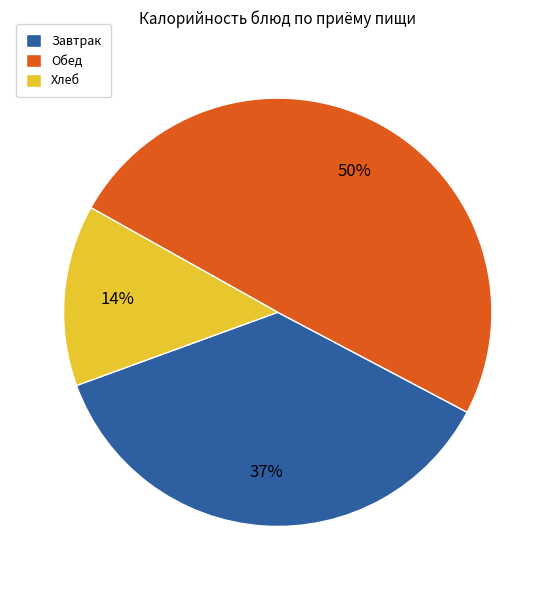

Count the number of slices in the pie.

3